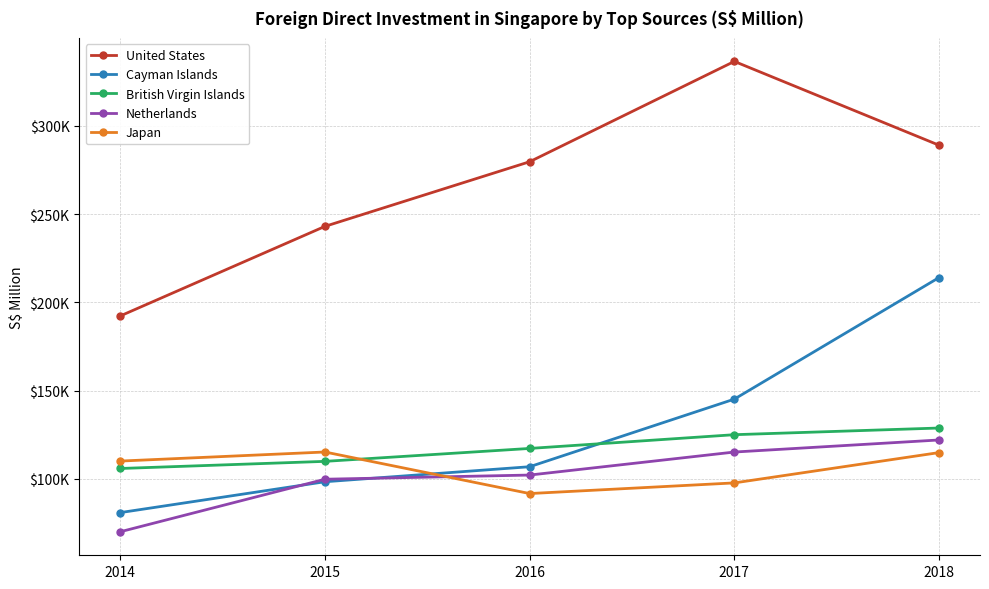

At which category does the chart reach its minimum across all series?

2014